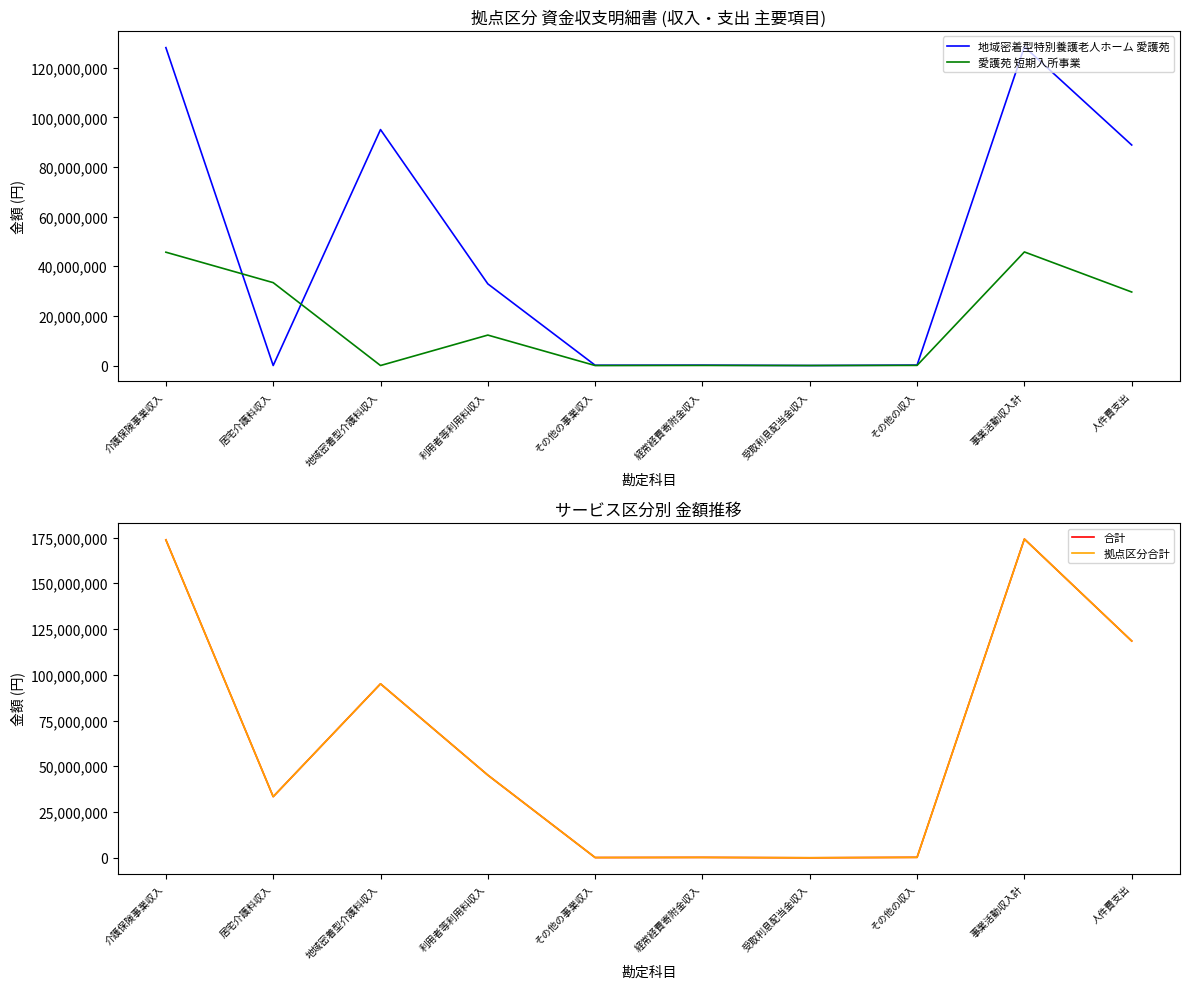

At how many categories does at least one series exceed 54122065?

4